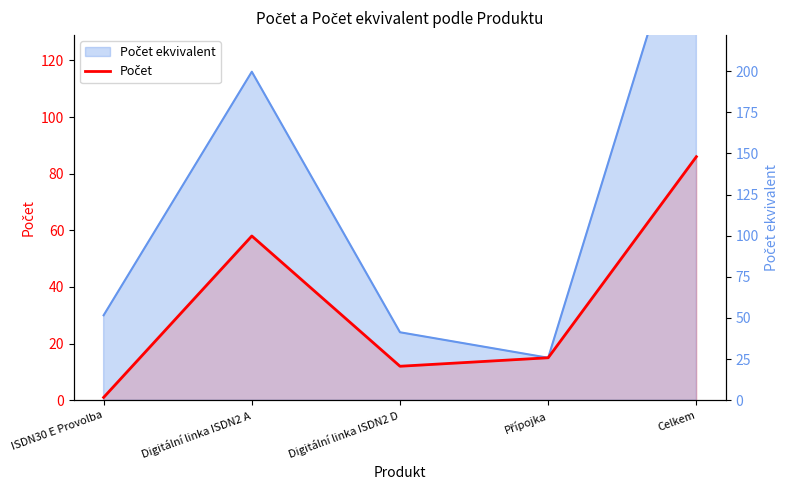

How many data points does each series have?

5